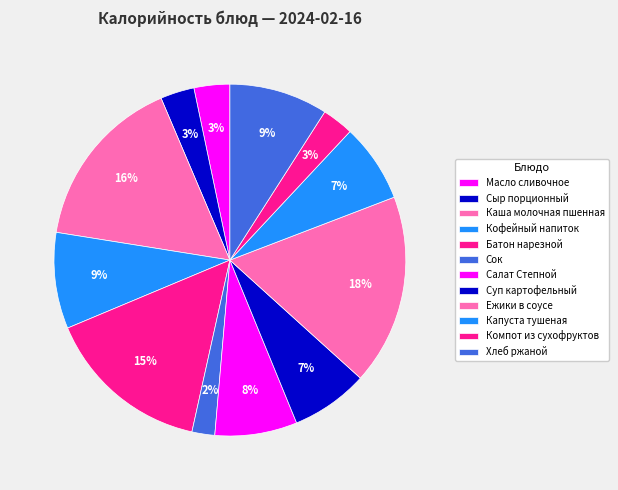

Count the number of slices in the pie.

12